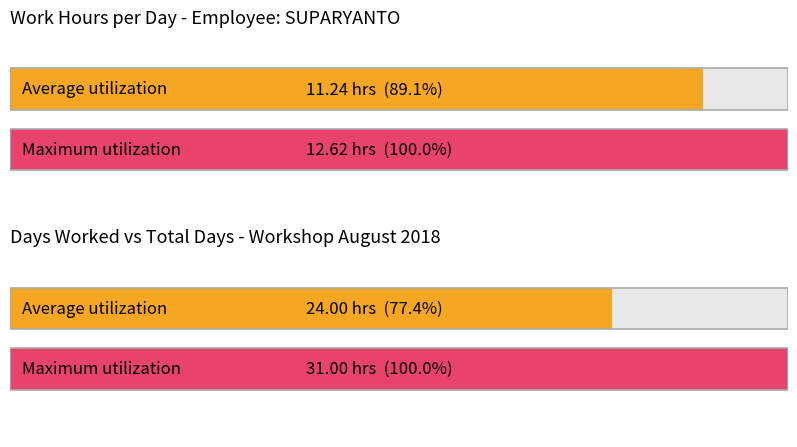

The chart shows a value of 7.3 at 3. True or false?

False